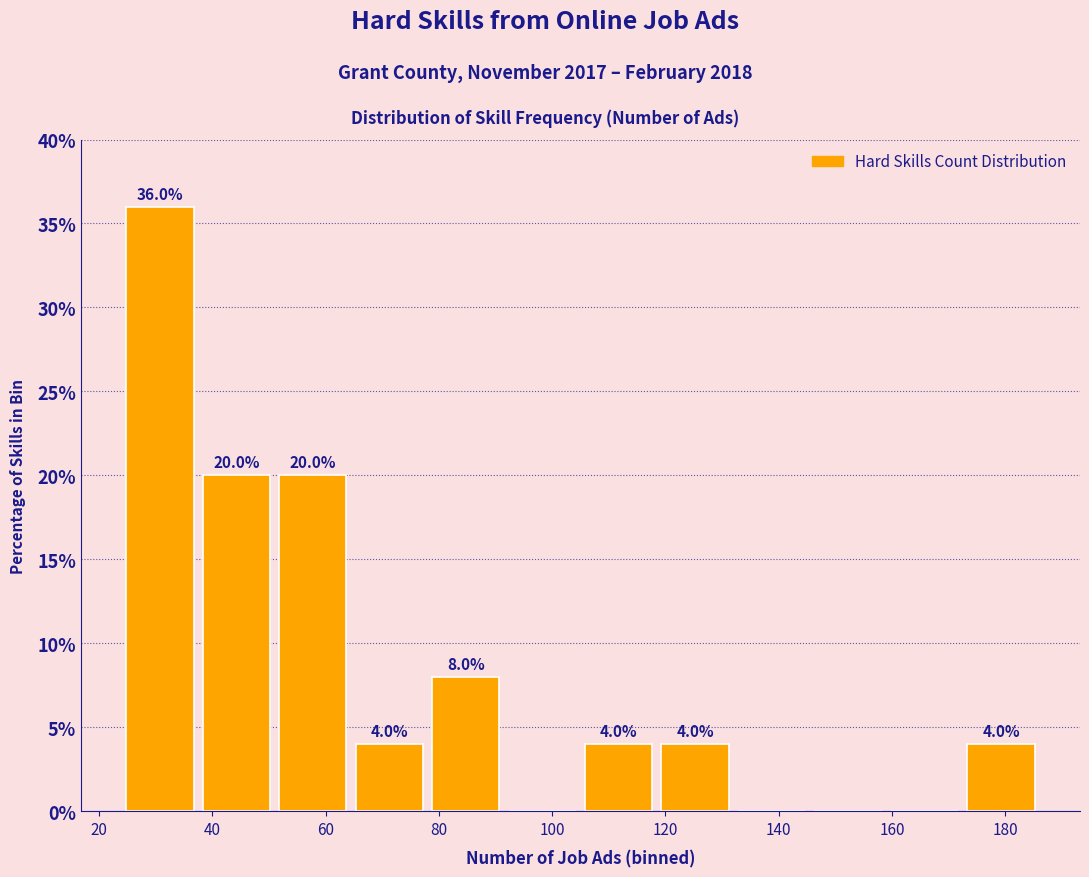

Which range on the x-axis has the tallest bar?

24.0 to 37.5